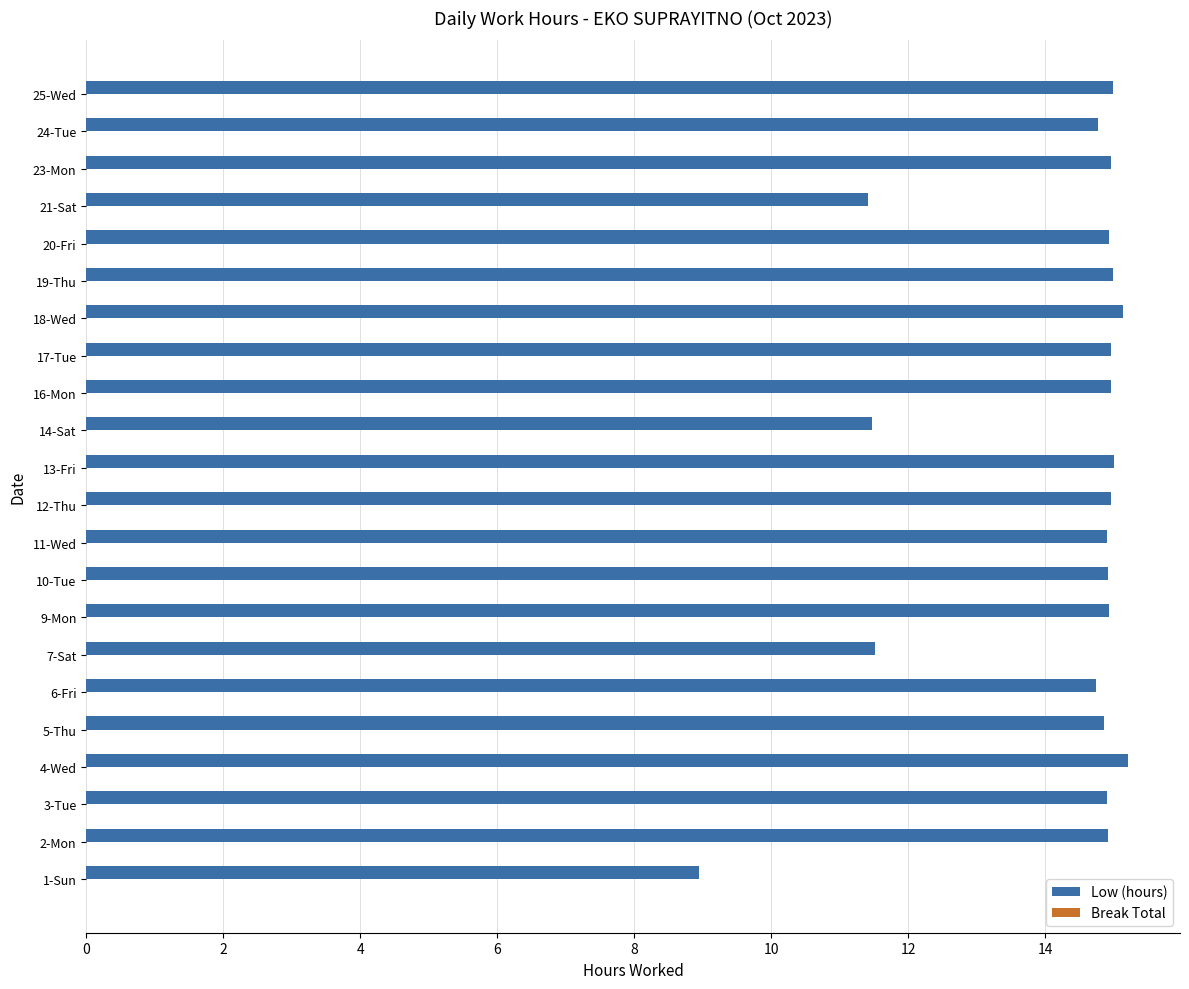

What is the sum of the values at 21-Sat and 11-Wed?

26.3